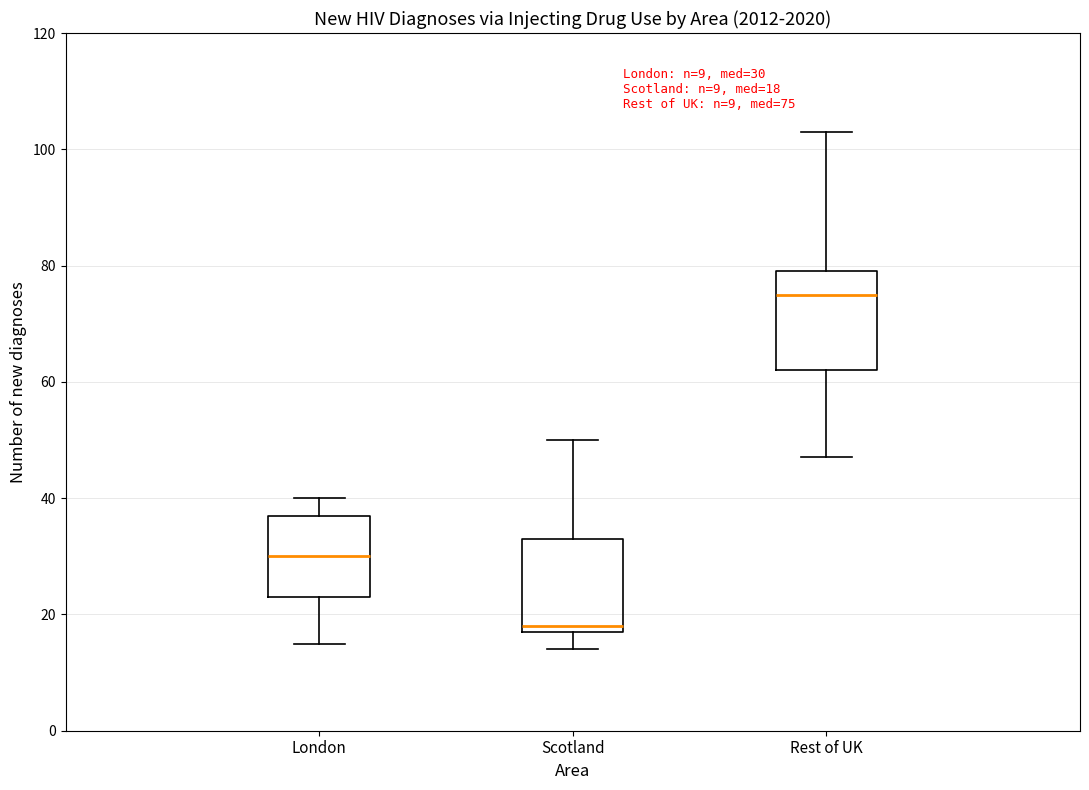

Which box has the highest median line?

Rest of UK